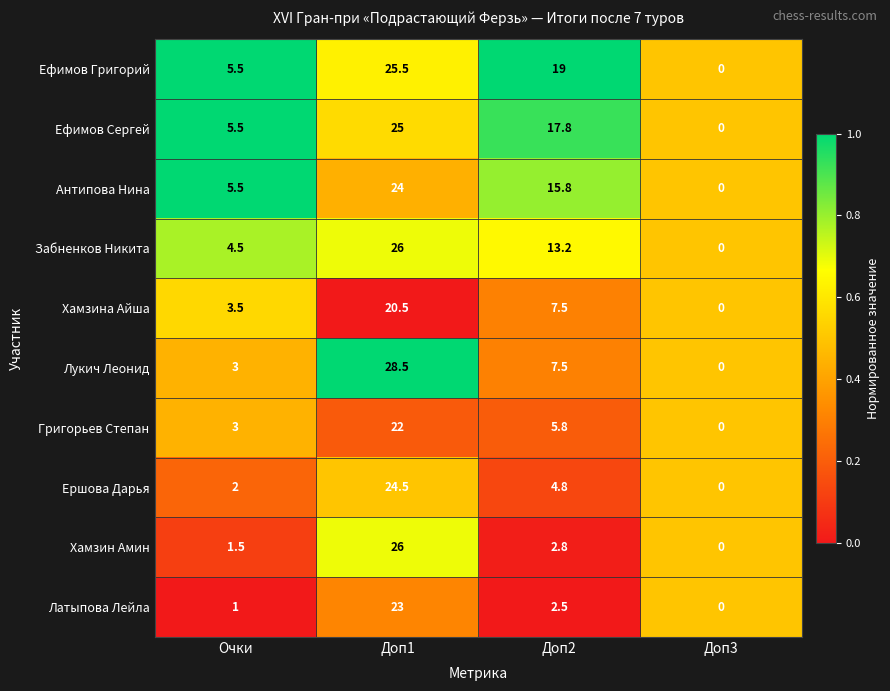

At which label is Забненков Никита closest to 13?

Доп2